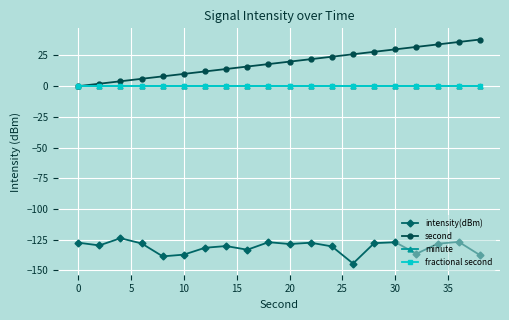

True or false: second and fractional second intersect in this chart.

False